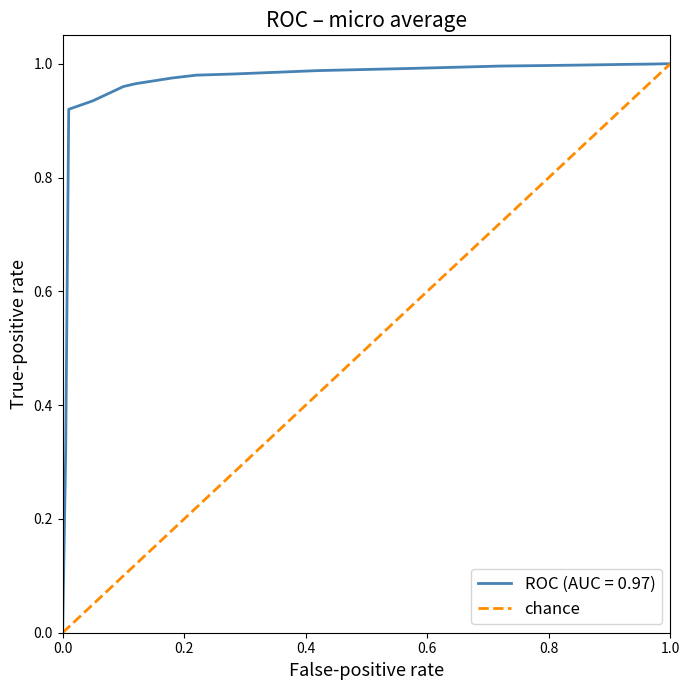

Is it true that ROC (AUC = 0.97) equals 1.0 at 1.0?

True